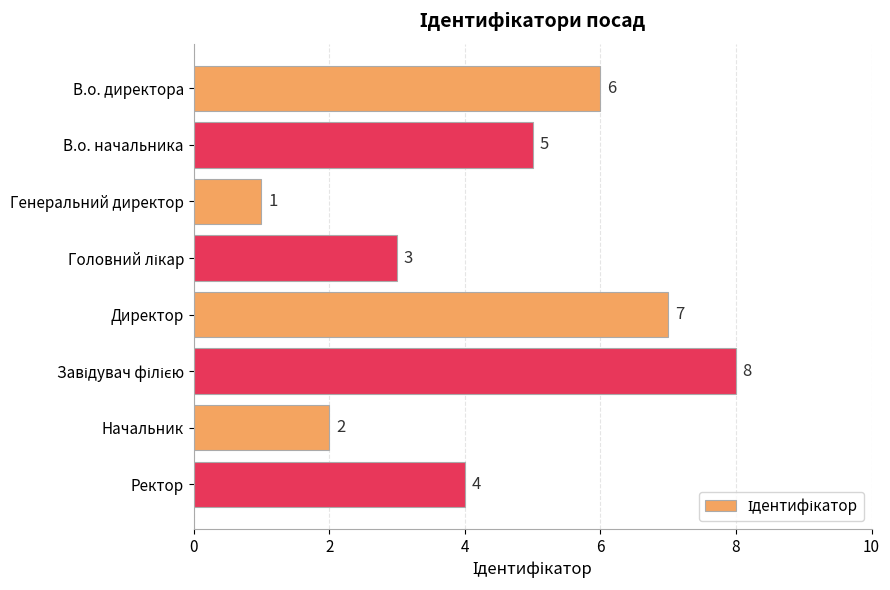

Count the number of categories in the chart.

8